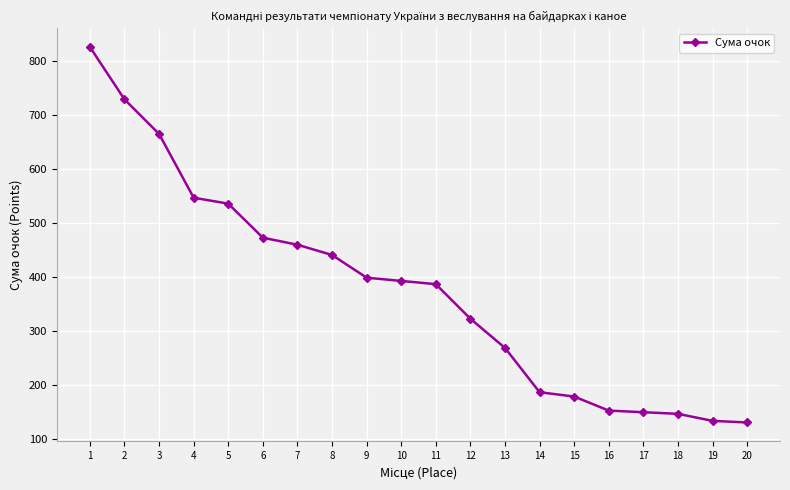

Which has a higher value, 18 or 7?

7